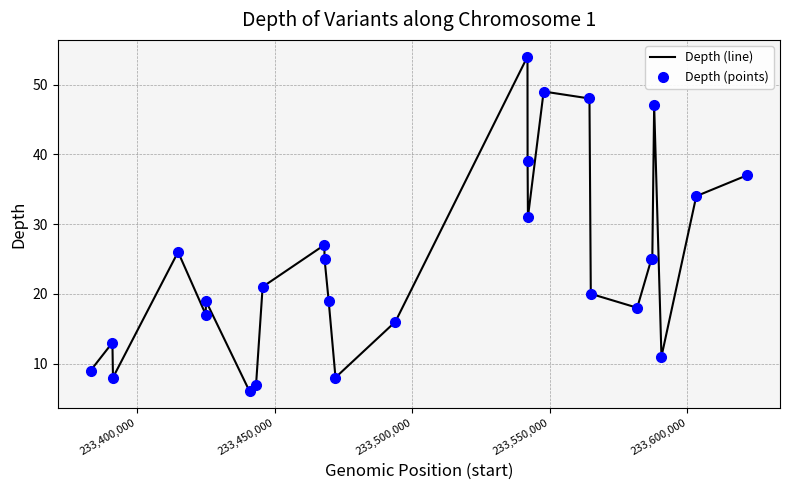

What is the average value of the Depth (points) series?

24